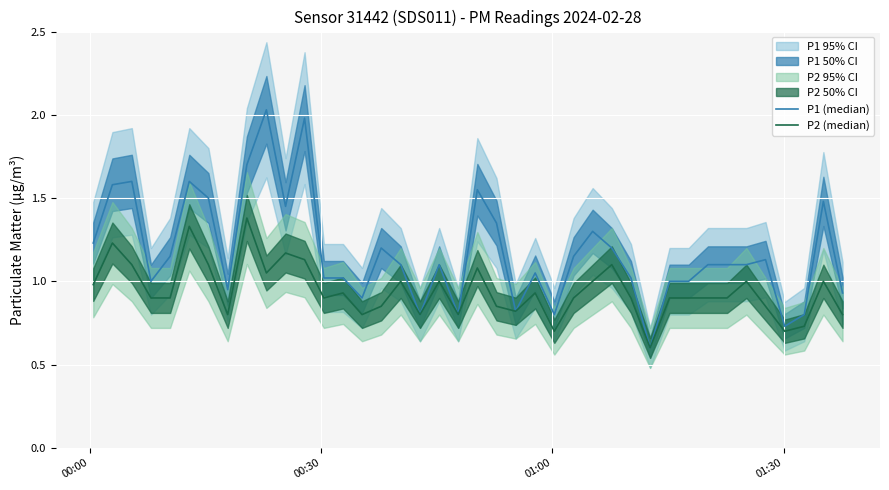

True or false: P2 (median) and P1 (median) cross at least once.

False